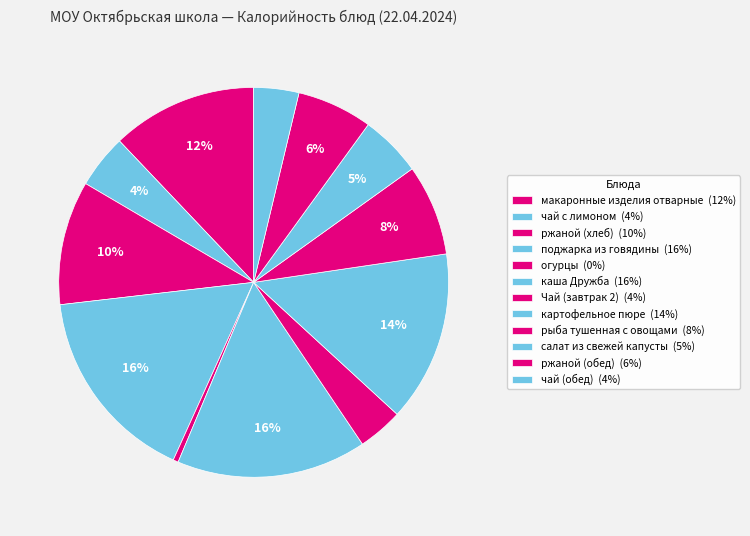

What is the smallest slice in the pie chart?

огурцы